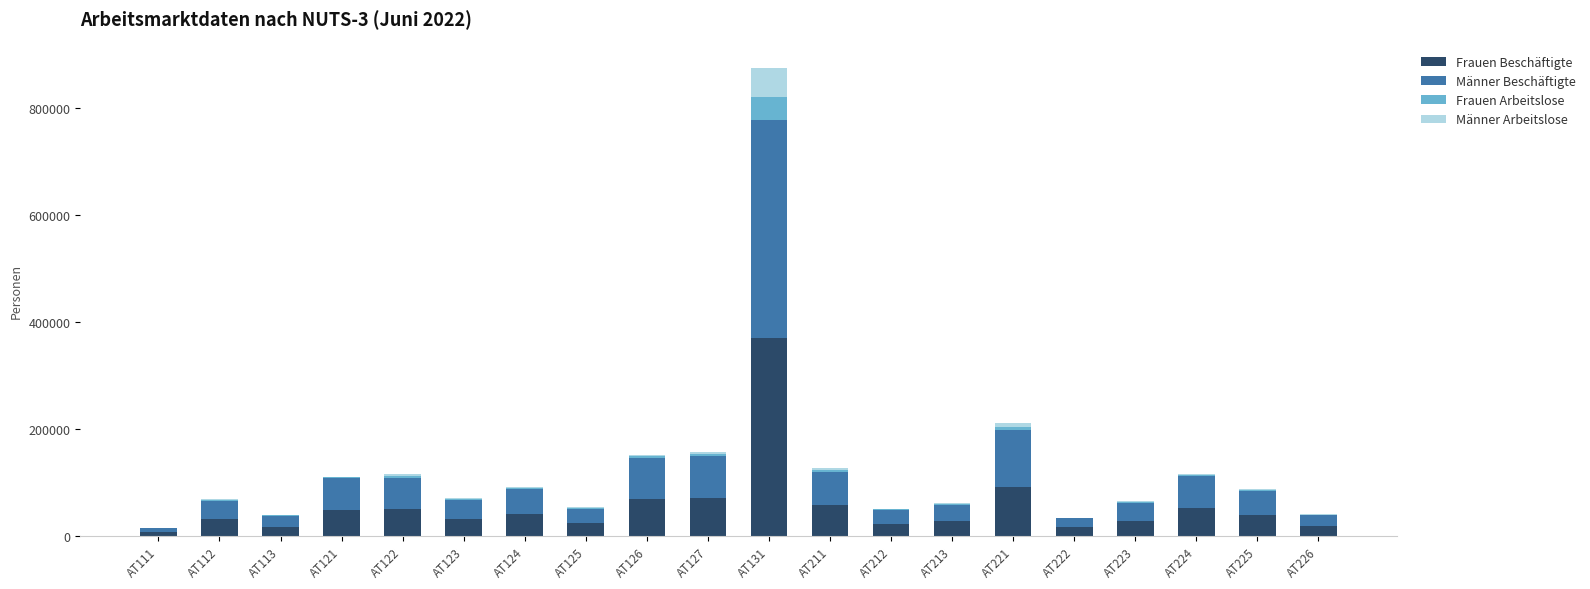

At which category is the sum across all series the highest?

AT131